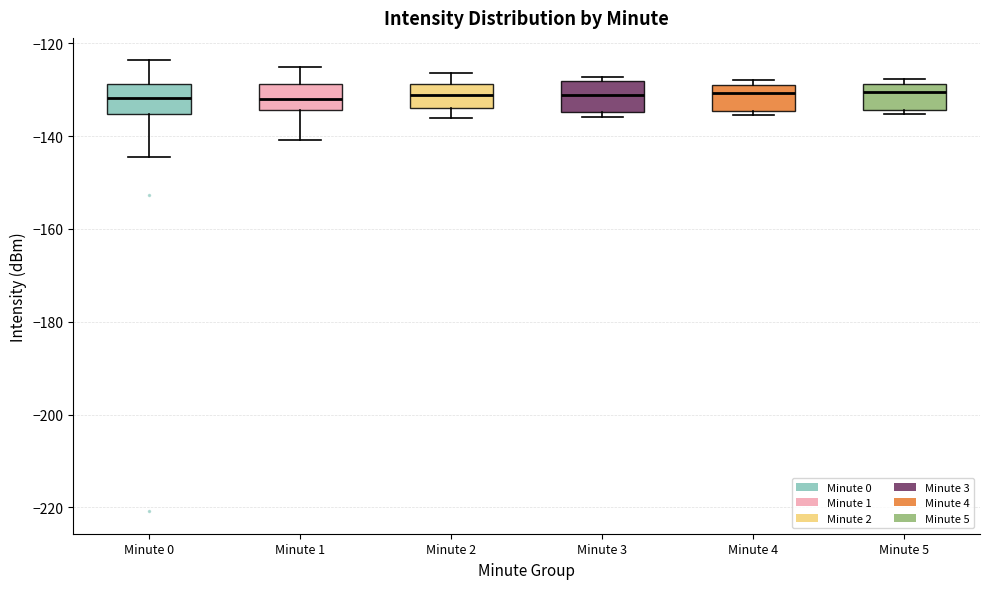

Reading left to right, read every box against the y-axis: the position of its median line, the range the box covers, and the ends of its whiskers. The values are not printed on the chart, so give them approximately, as read against the axis.

Minute 0: median -132, box -136 to -128, whiskers -144 to -124
Minute 1: median -132, box -134 to -128, whiskers -140 to -126
Minute 2: median -132, box -134 to -128, whiskers -136 to -126
Minute 3: median -132, box -134 to -128, whiskers -136 to -128 (just above the box's upper edge)
Minute 4: median -130, box -134 to -128, whiskers -136 to -128 (just above the box's upper edge)
Minute 5: median -130, box -134 to -128, whiskers -136 to -128 (just above the box's upper edge)